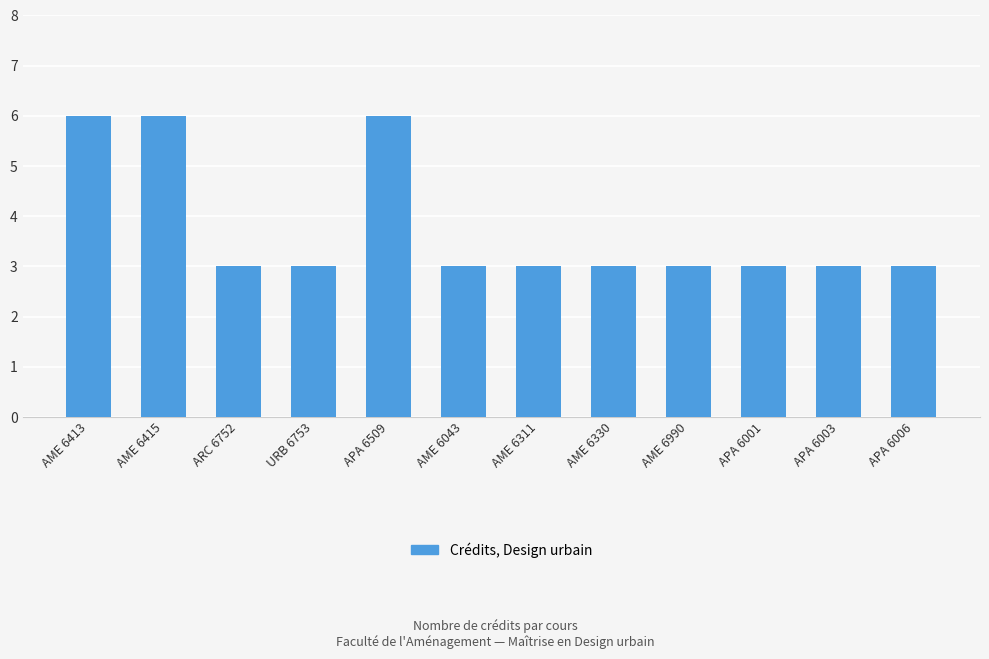

What is the minimum value shown in the chart?

3